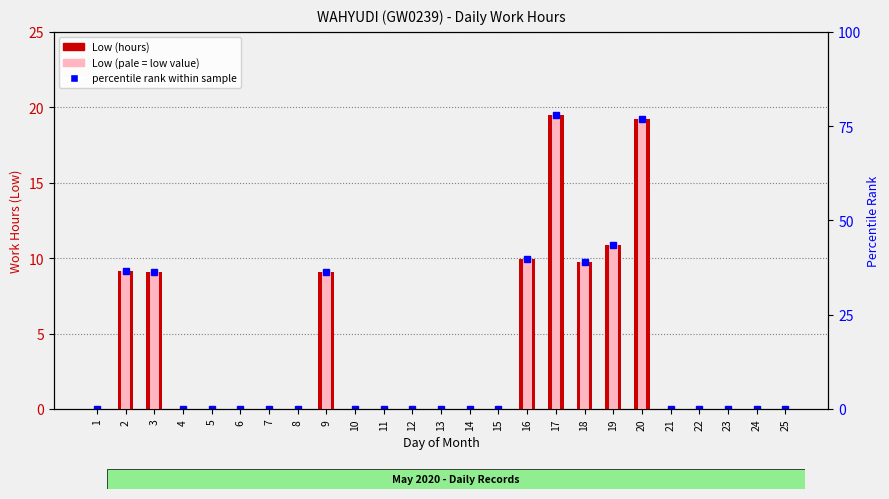

Is it true that the value at 15 is 9.8?

False